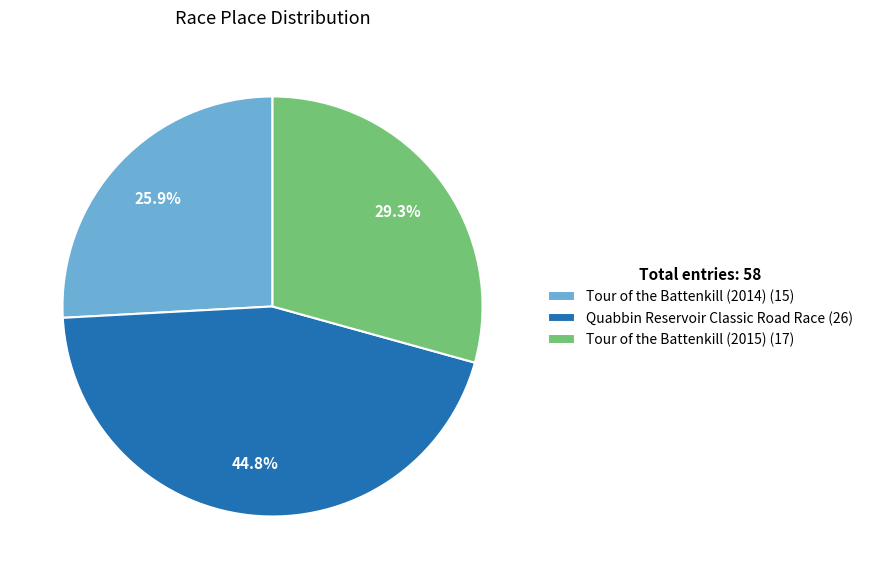

The Tour of the Battenkill (2015) slice represents 18% of the pie. True or false?

False